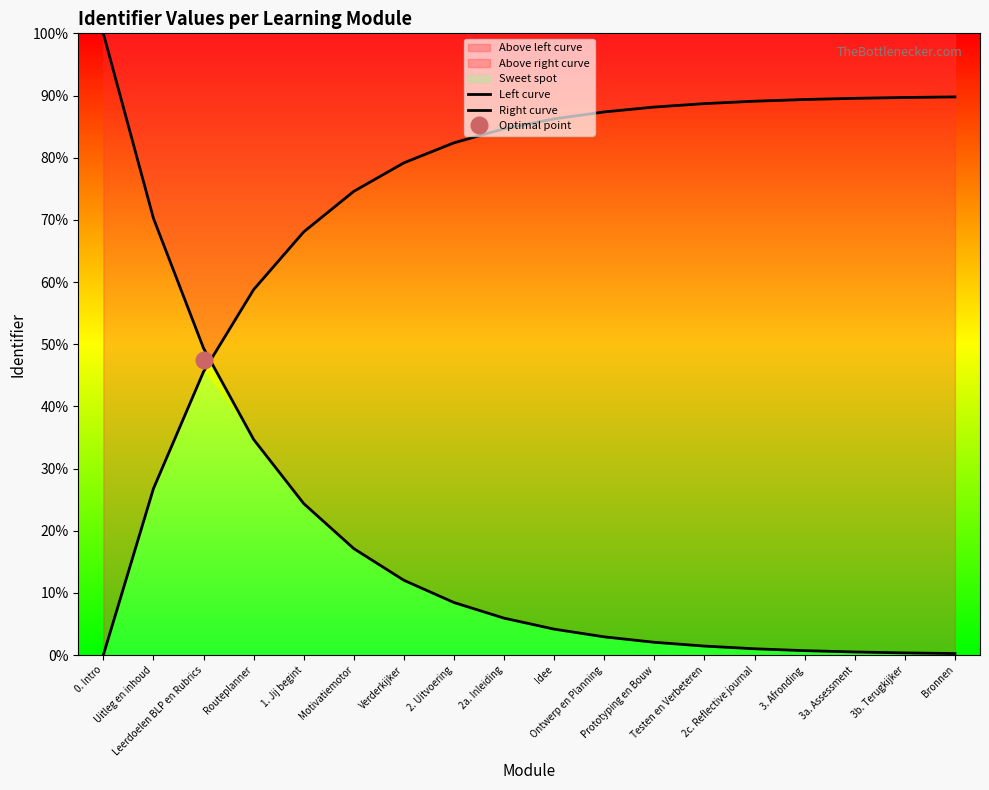

At which label is Right curve closest to 44?

Leerdoelen BLP en Rubrics